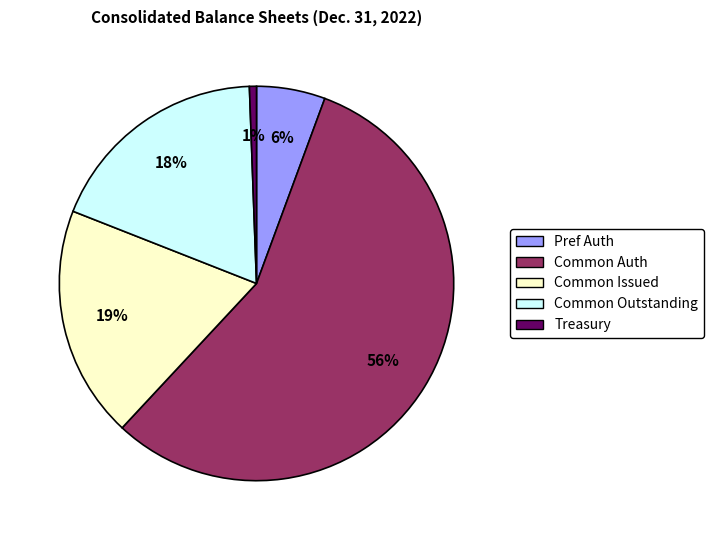

To the nearest percent, what is the average slice percentage?

20%